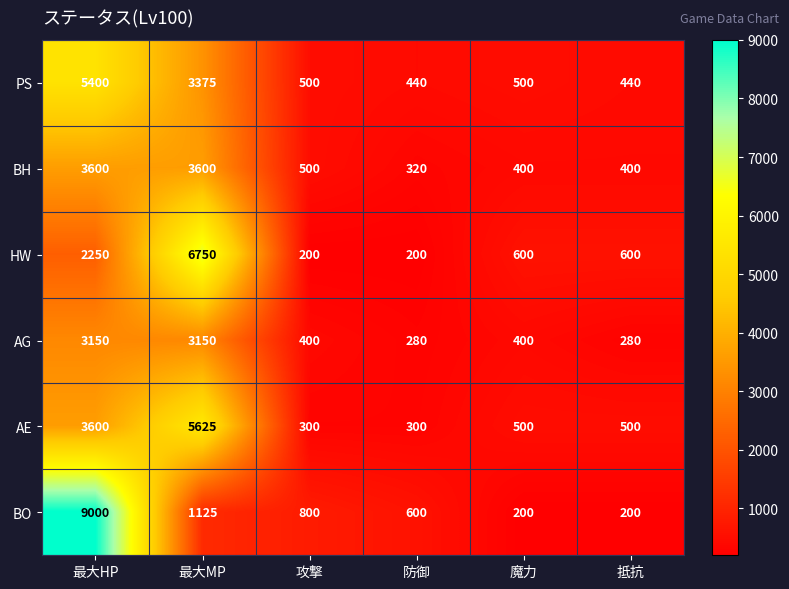

What is the smallest value displayed?

200